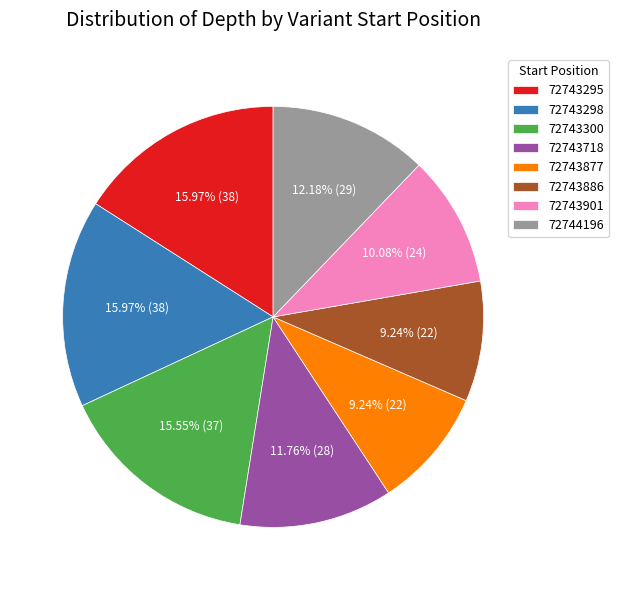

Is there a majority slice in this chart?

No